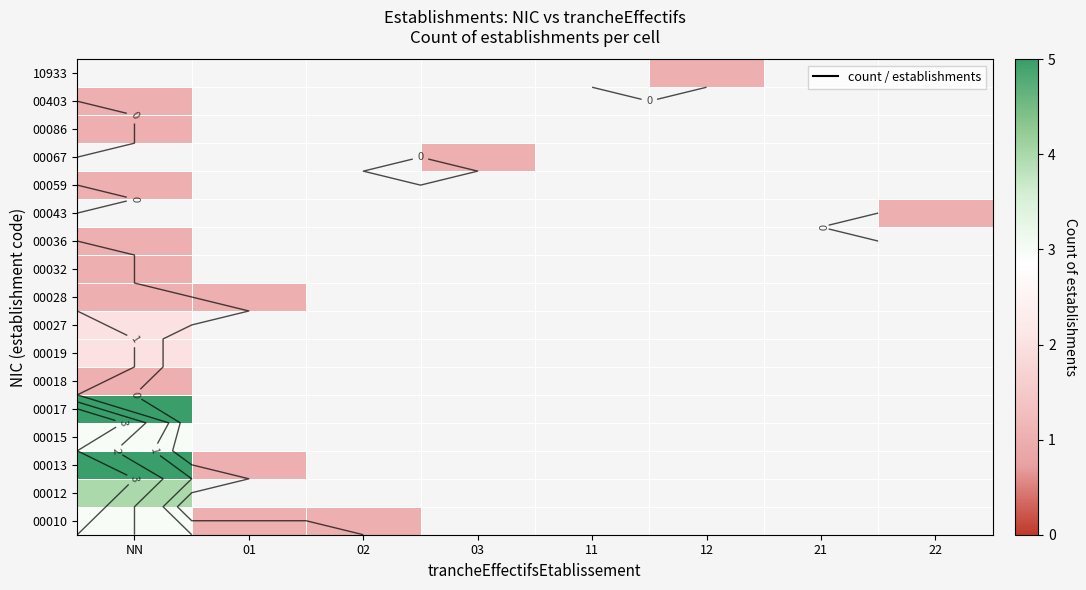

What is the spread (max minus min) of values at NN?

4.0